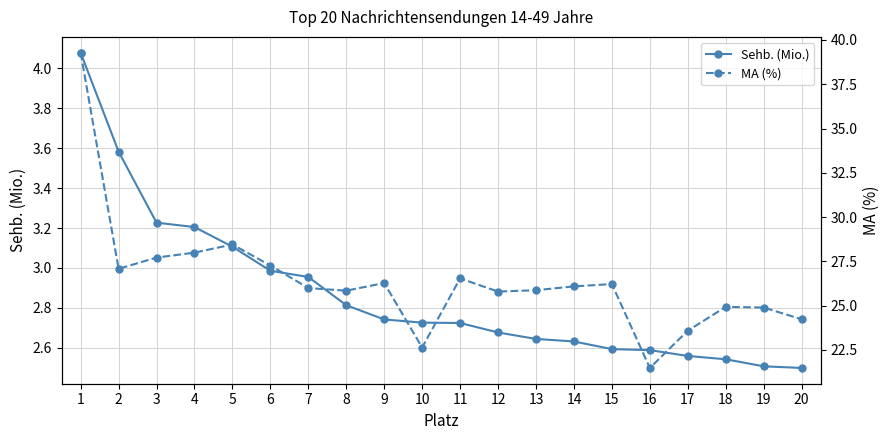

Read the Sehb. (Mio.) value at 6.

3.0